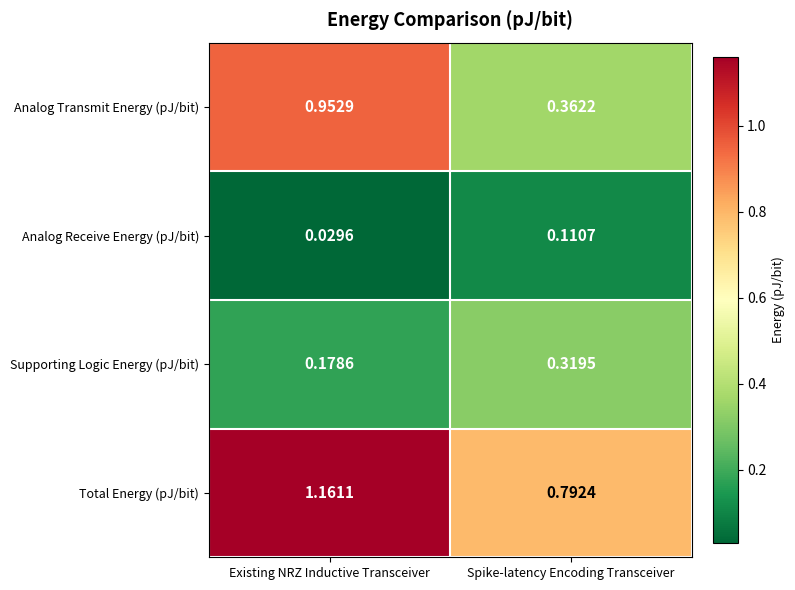

Which series has the largest total across all categories?

Total Energy (pJ/bit)